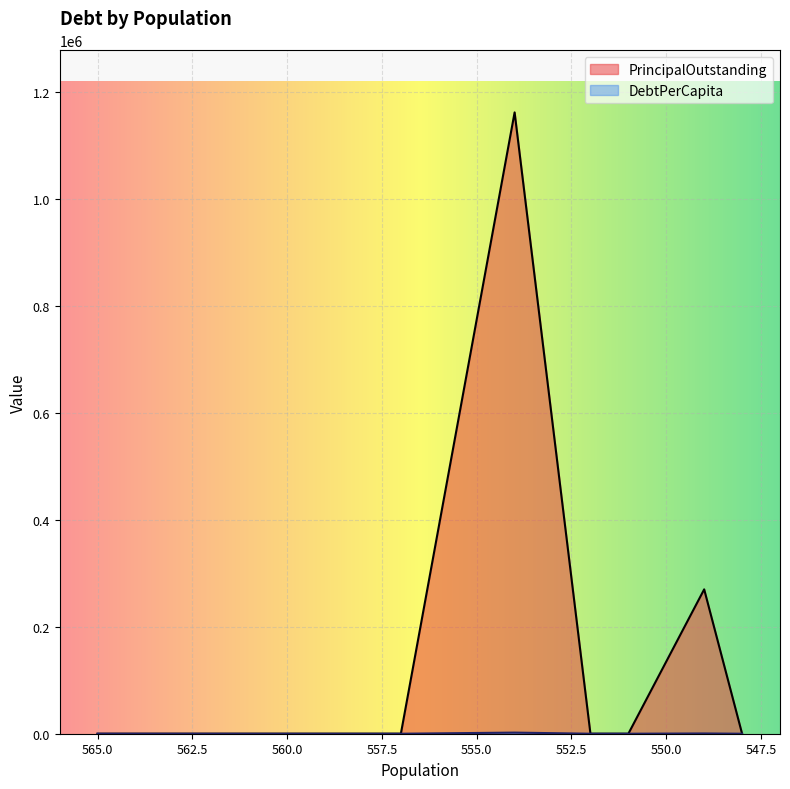

How many interior local peaks does the PrincipalOutstanding series have?

2